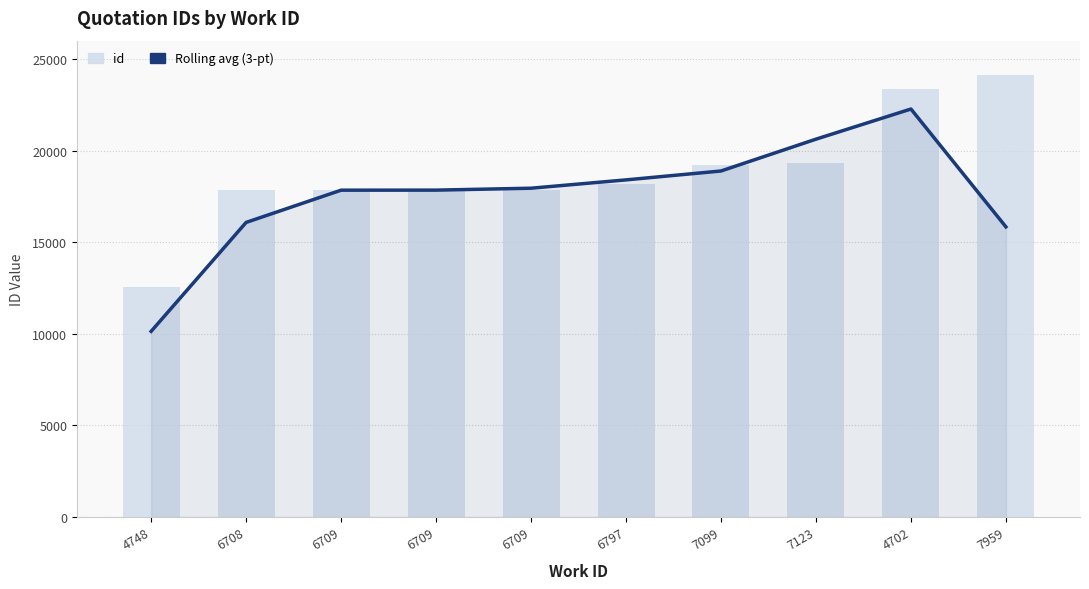

Are the bars horizontal?

No